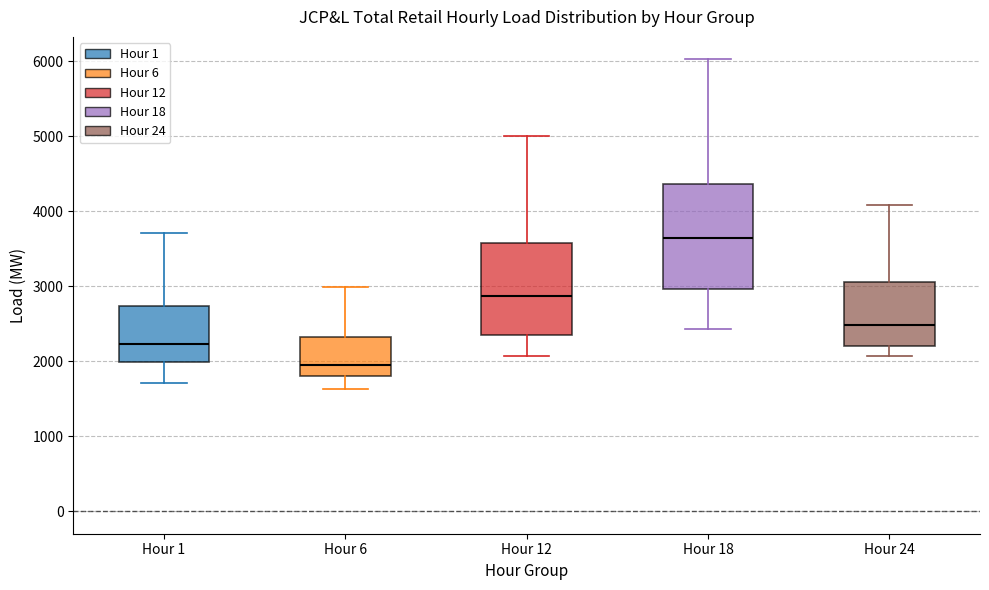

Comparing the boxes themselves (not the whiskers), which one is the tallest?

Hour 18